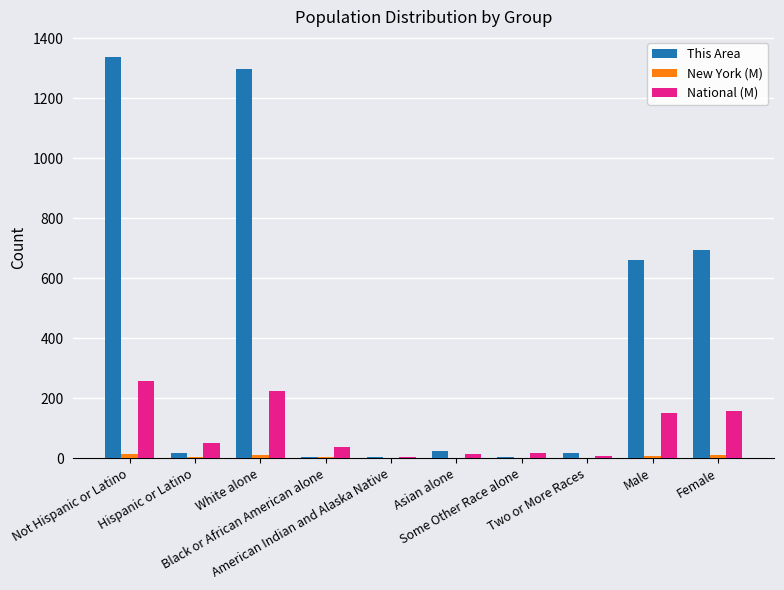

What is the spread (max minus min) of values at Black or African American alone?

35.9